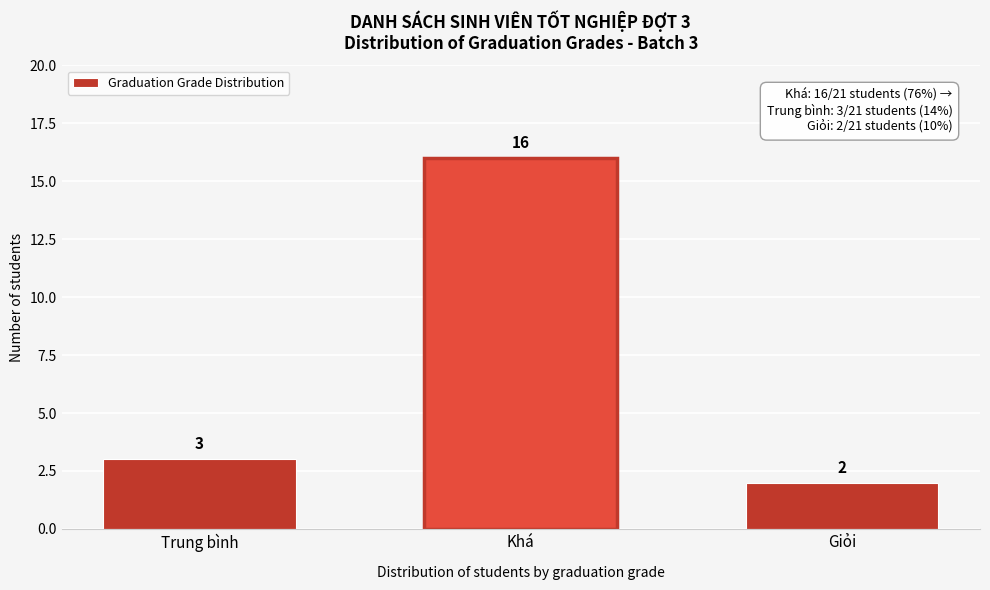

Reading left to right, transcribe all the data shown in this chart.

Trung bình=3	Khá=16	Giỏi=2